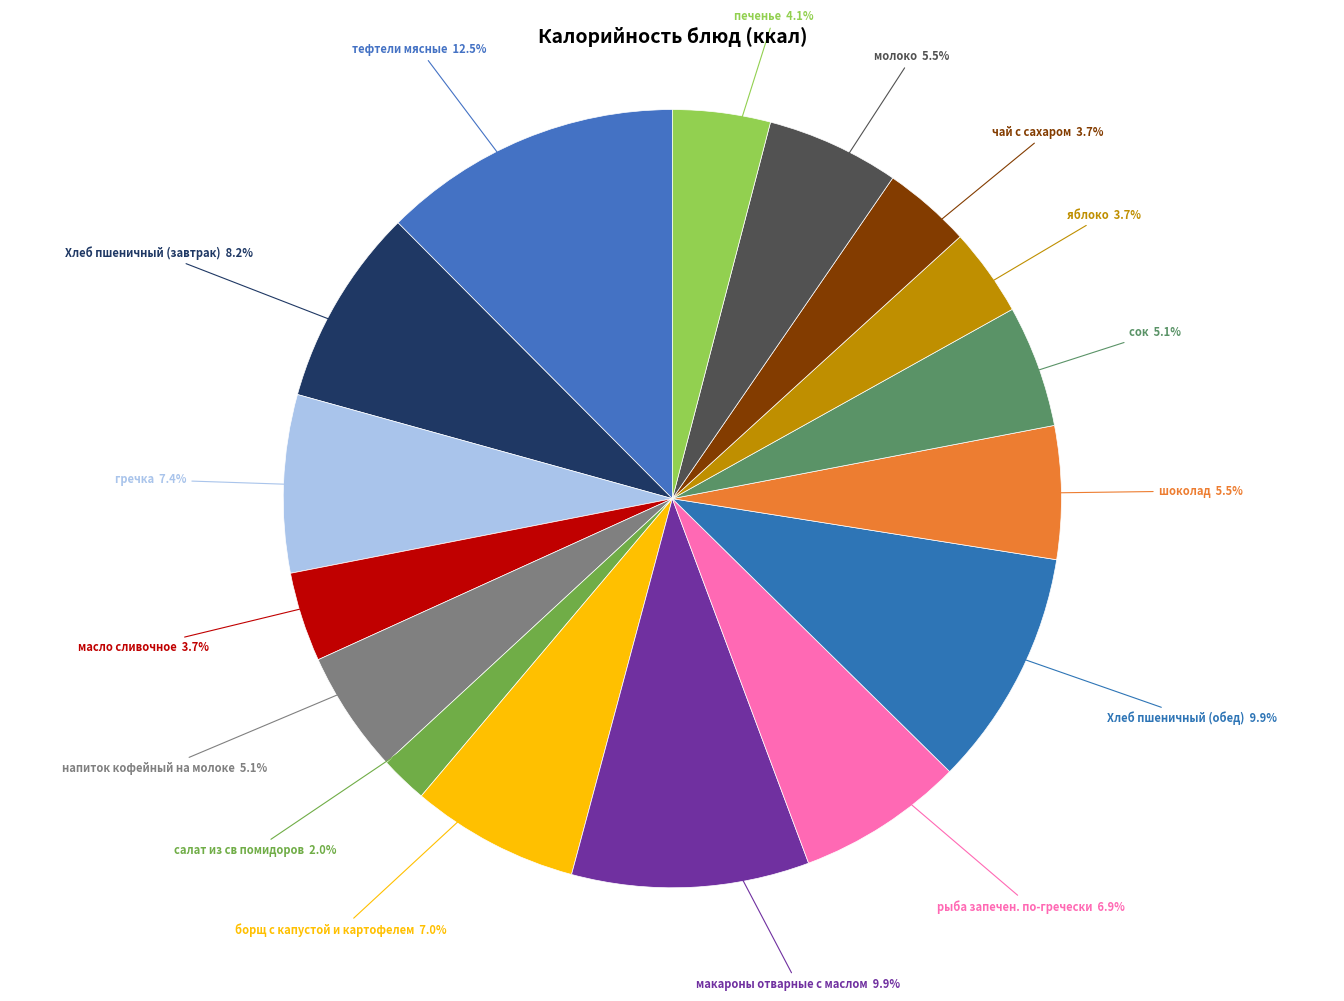

Count the number of slices in the pie.

16